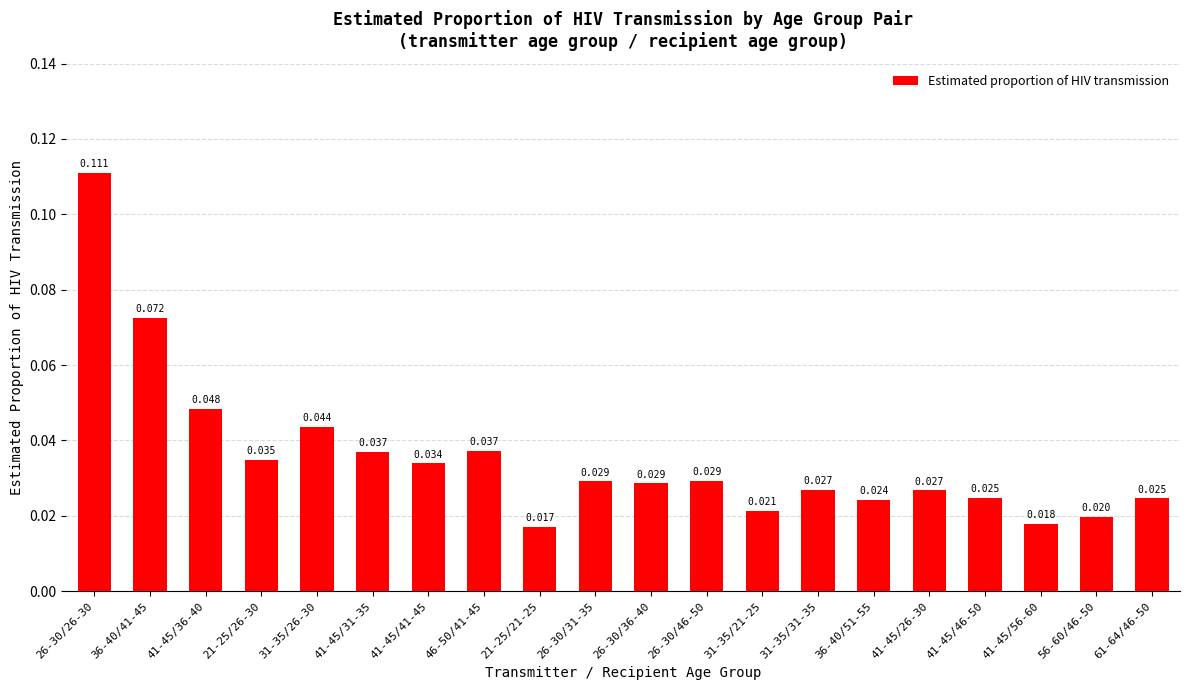

The chart shows a value of 0.0 at 31-35/21-25. True or false?

True